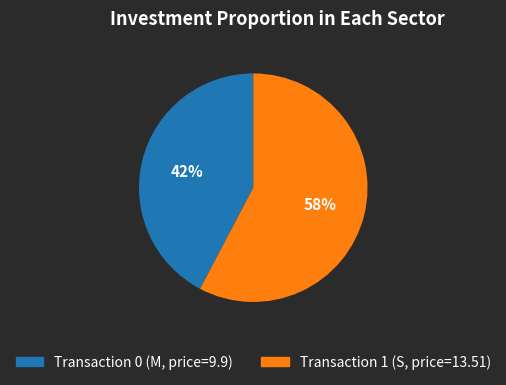

To the nearest percent, what is the average slice percentage?

50%